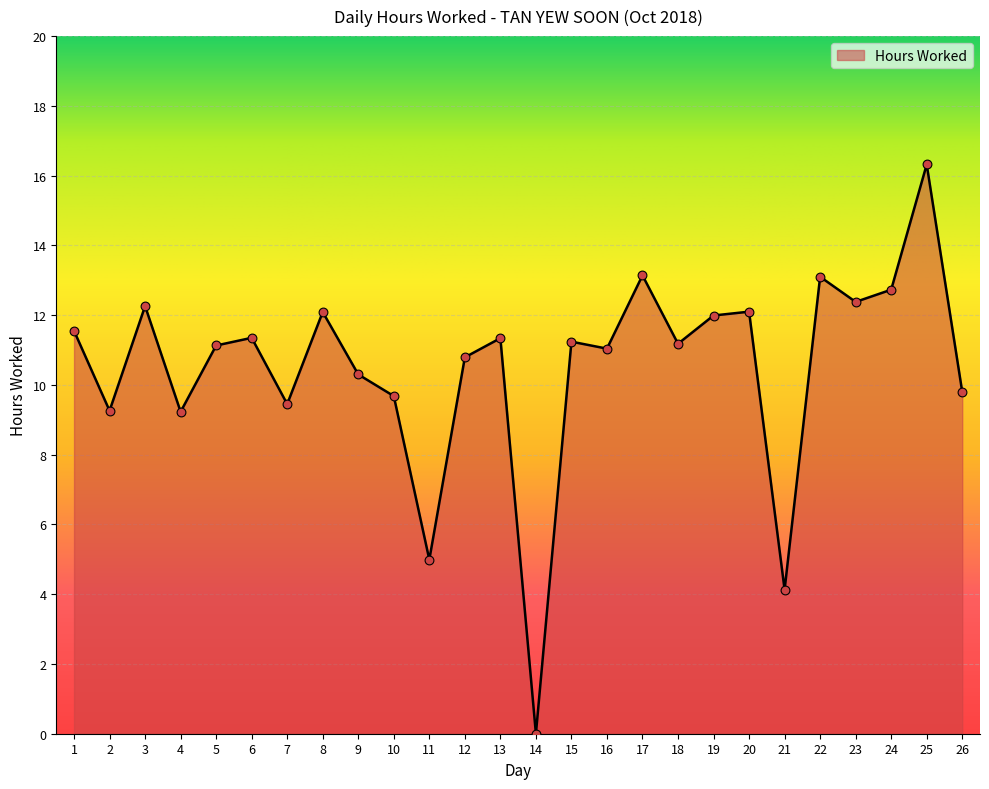

What is the change in value from 4 to 20?

+2.9